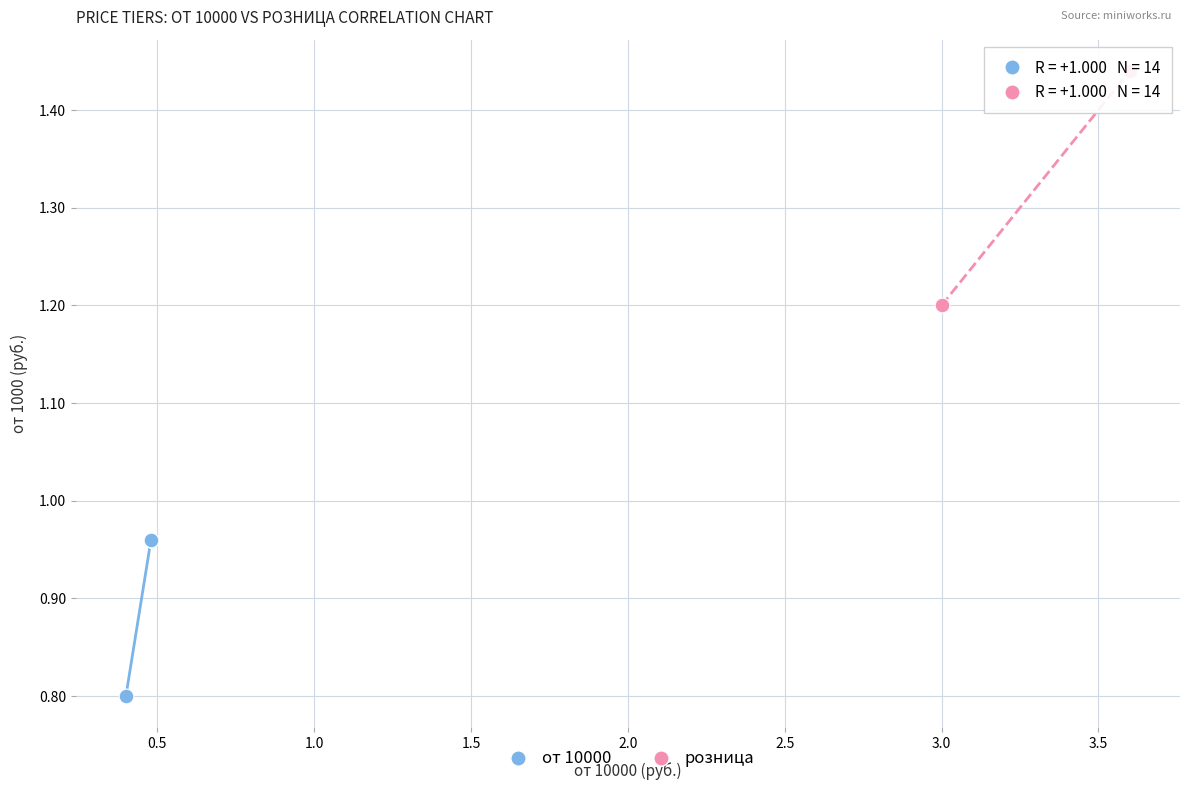

Which series contains the lowest Y value?

от 10000